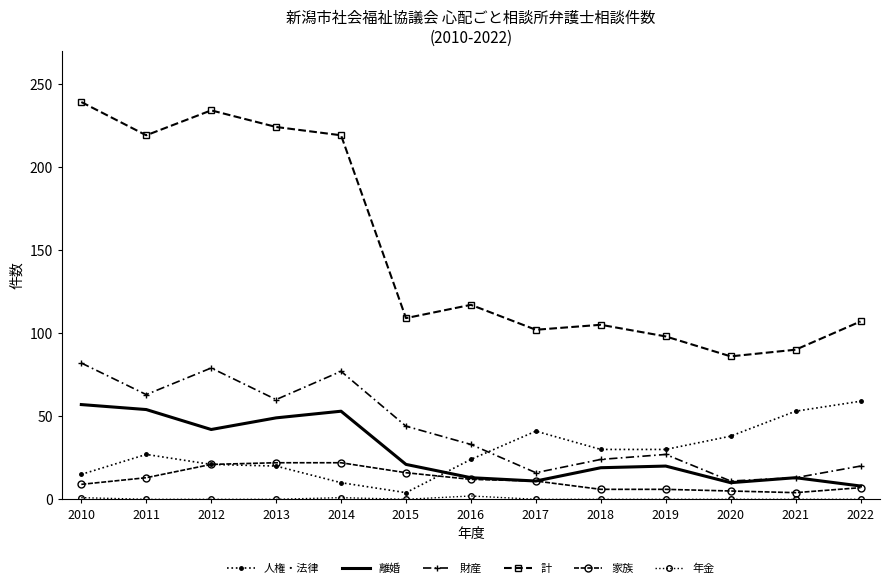

Is the value of 計 at 2015 greater than the value of 離婚 at 2022?

Yes